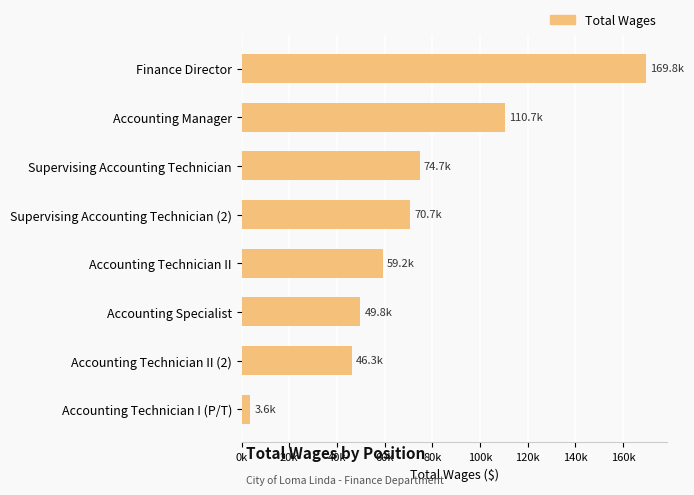

Are the bars horizontal?

Yes